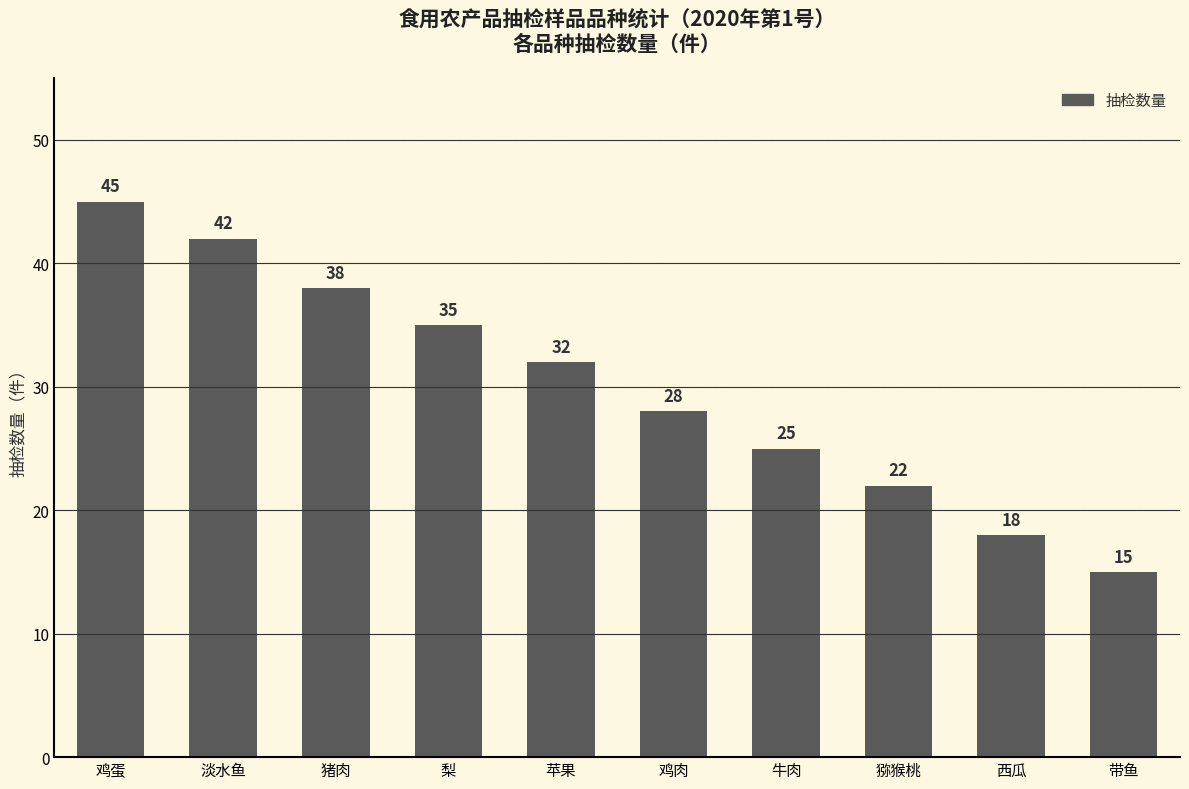

Reading left to right, list all the values displayed in this chart.

45	42	38	35	32	28	25	22	18	15